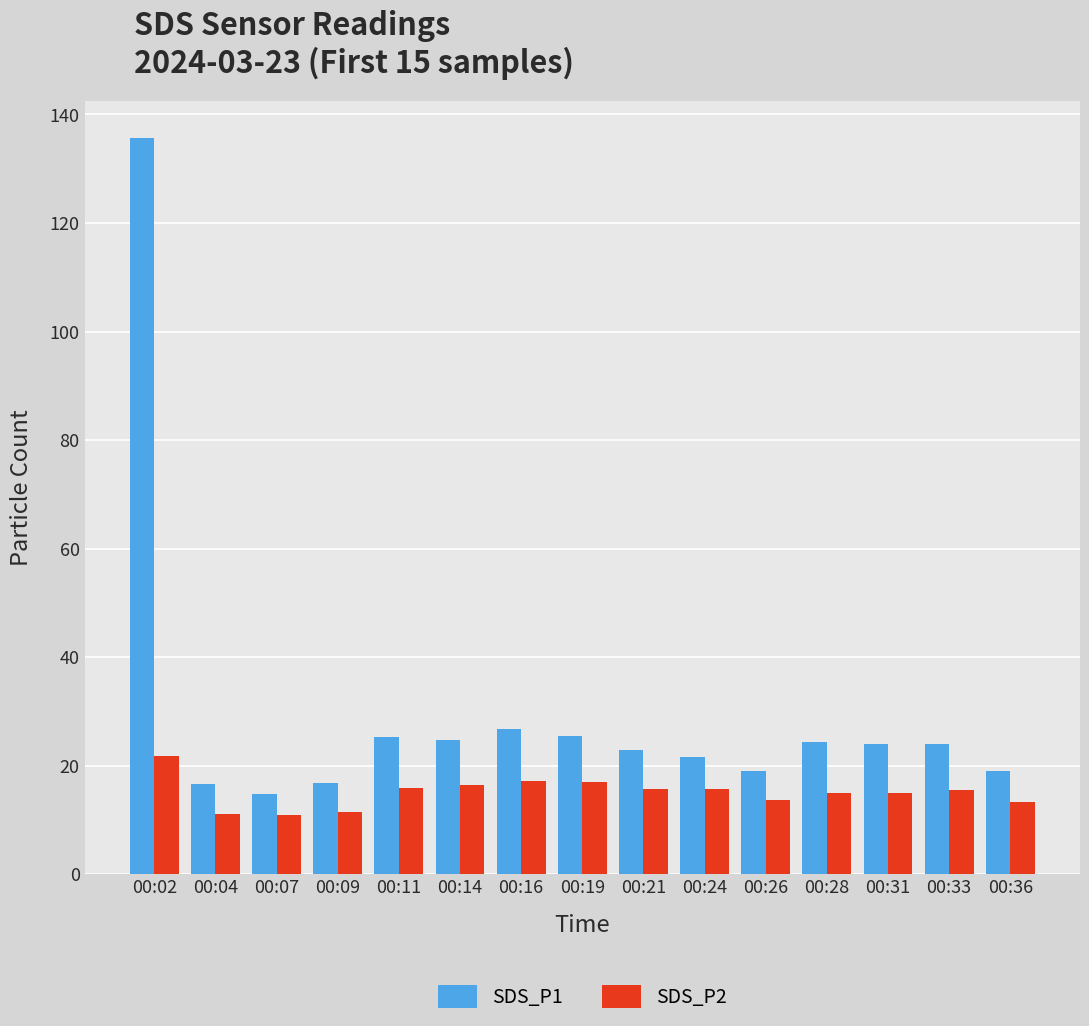

Count the number of categories in the chart.

15